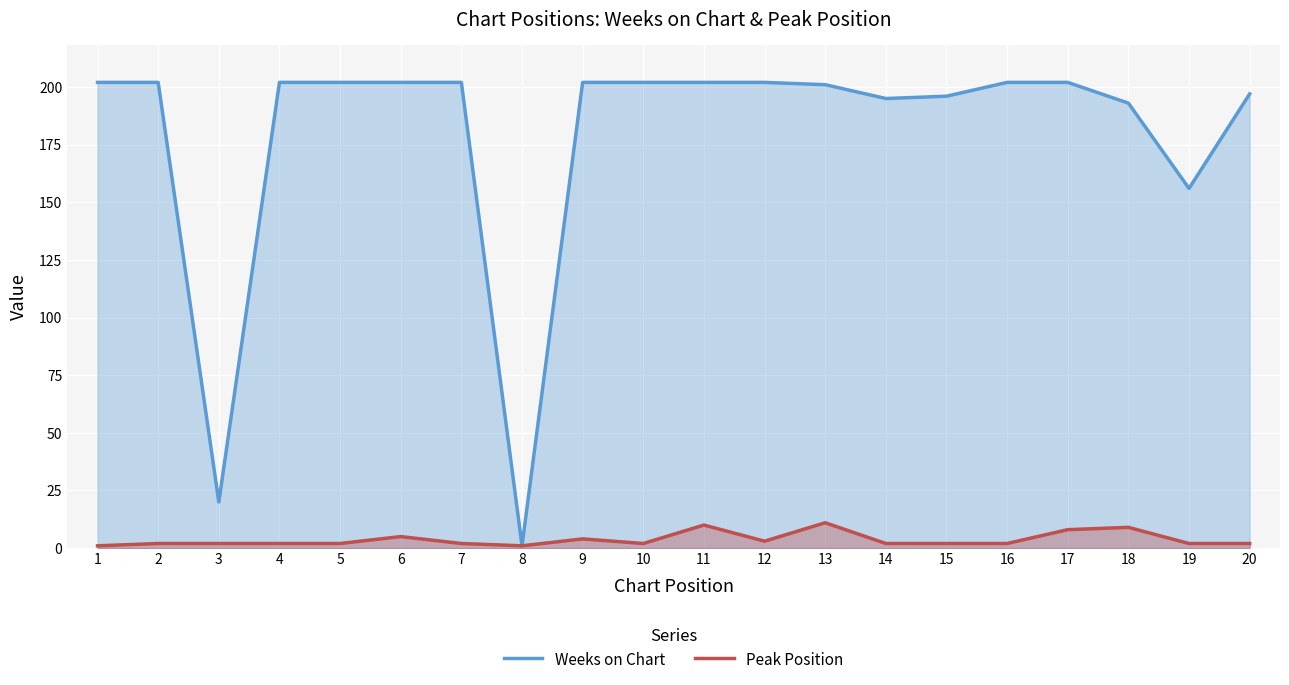

What is the value of the Peak Position point at the 14th from the left?

2